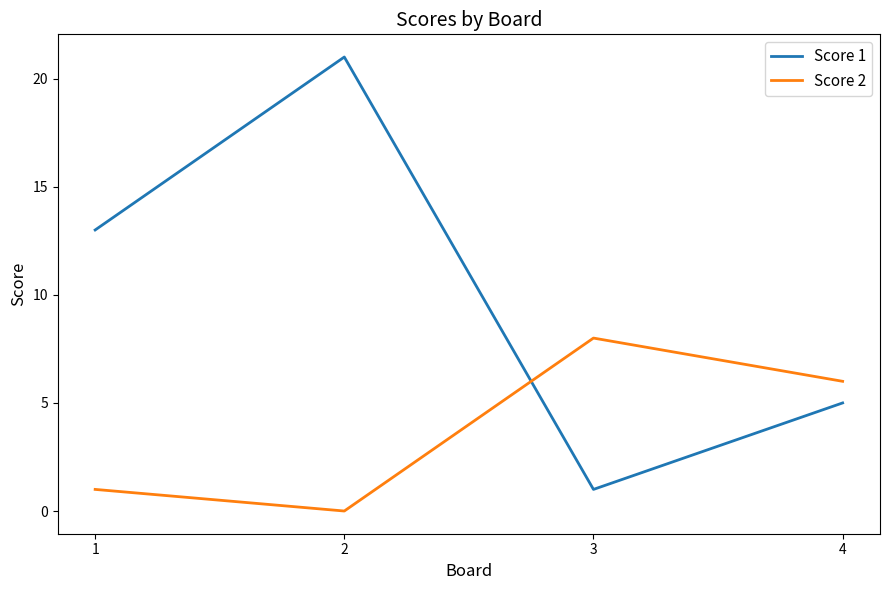

What is the maximum value for Score 2?

8